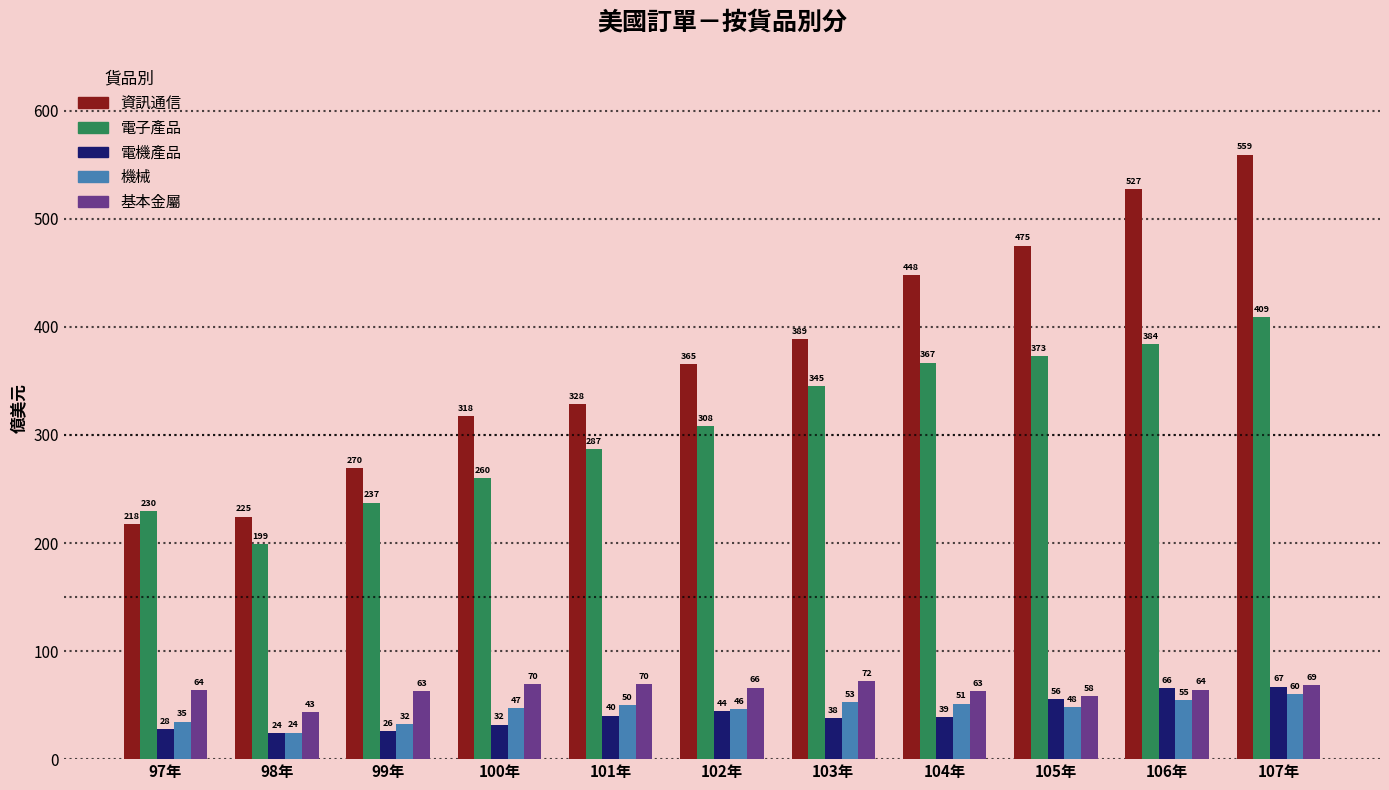

How many data points in 資訊通信 are less than 365?

5